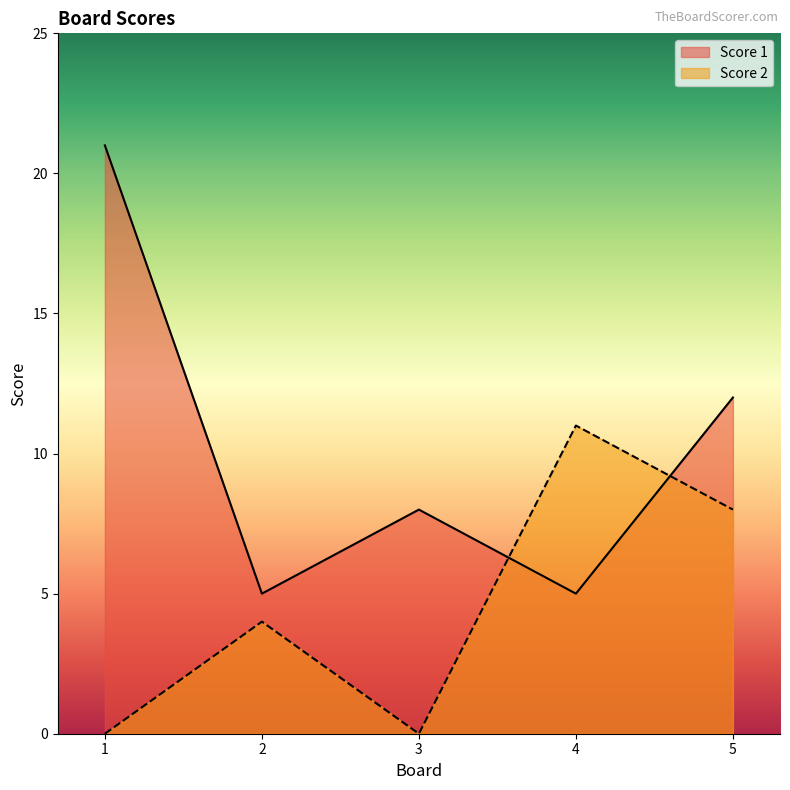

Is the value of Score 2 at 3 greater than the value of Score 1 at 5?

No